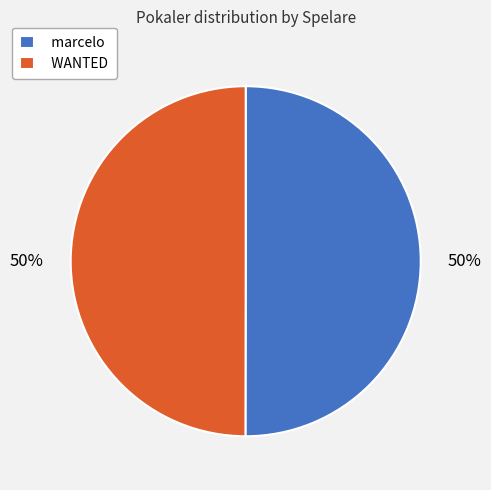

To the nearest percent, what is the average slice percentage?

50%